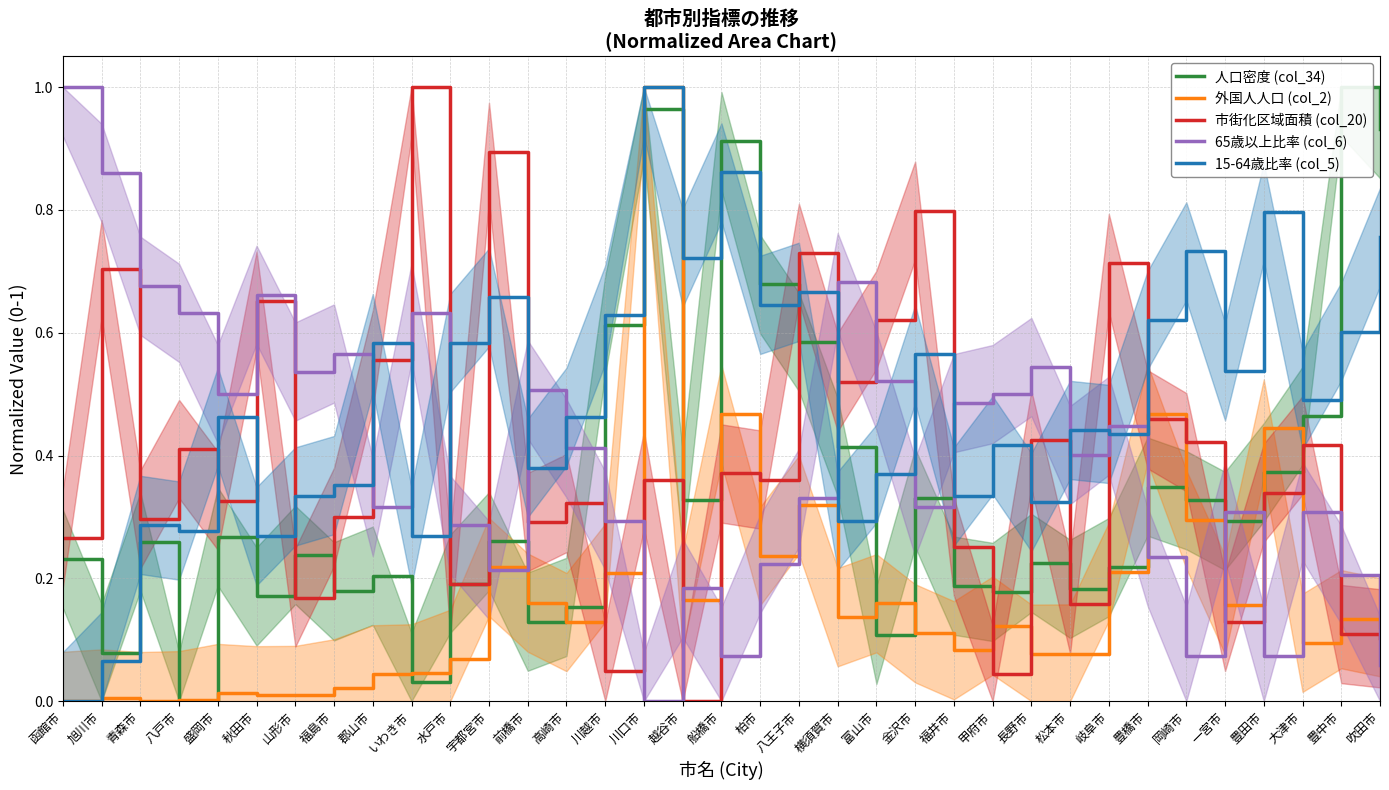

True or false: 市街化区域面積 (col_20) has a value of 0.0 at 川越市.

False